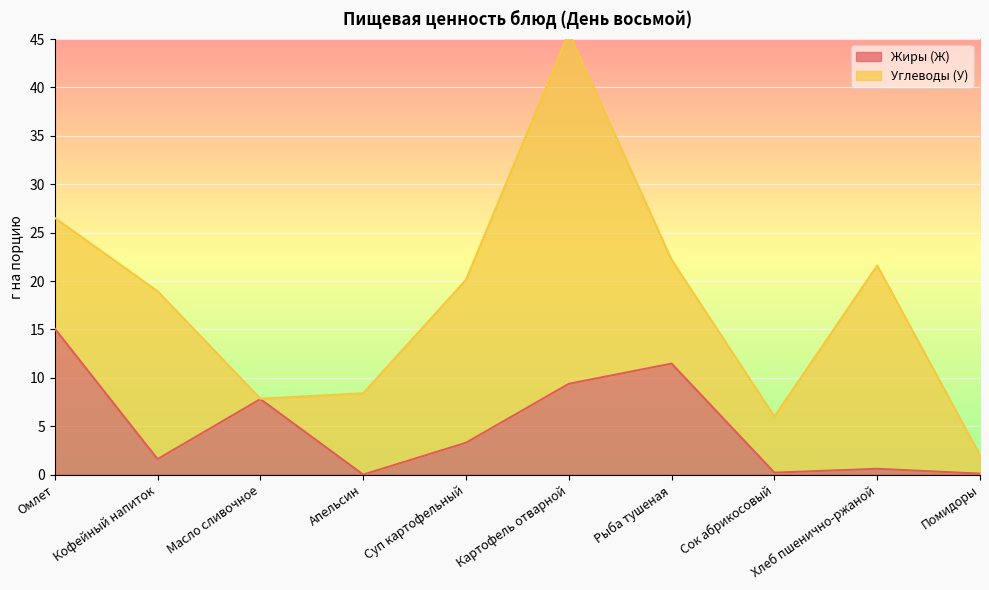

How many data points are less than 3?

5